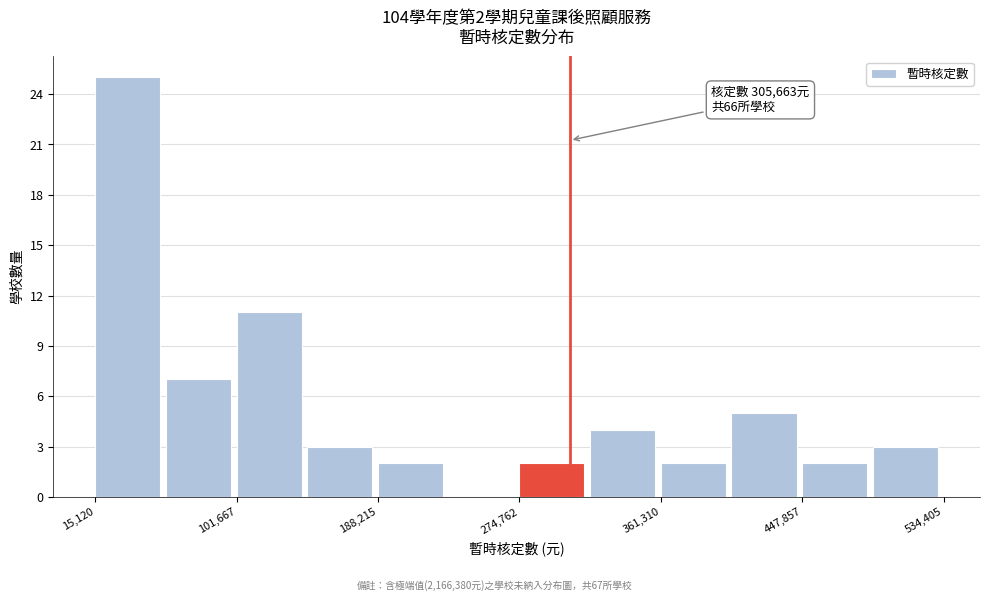

Which range on the x-axis has the tallest bar?

20000 to 60000